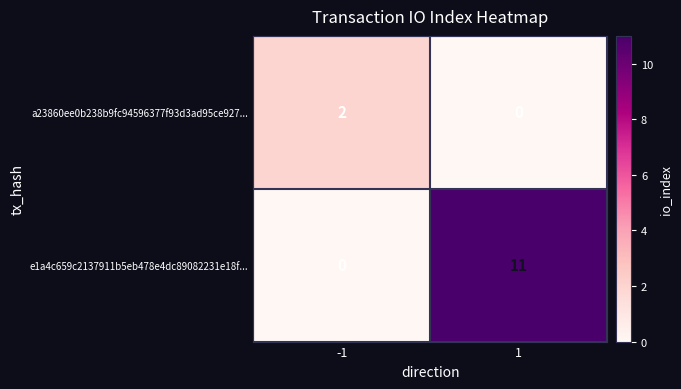

True or false: a23860ee0b238b9fc94596377f93d3ad95ce927... has a value of 2 at -1.

True